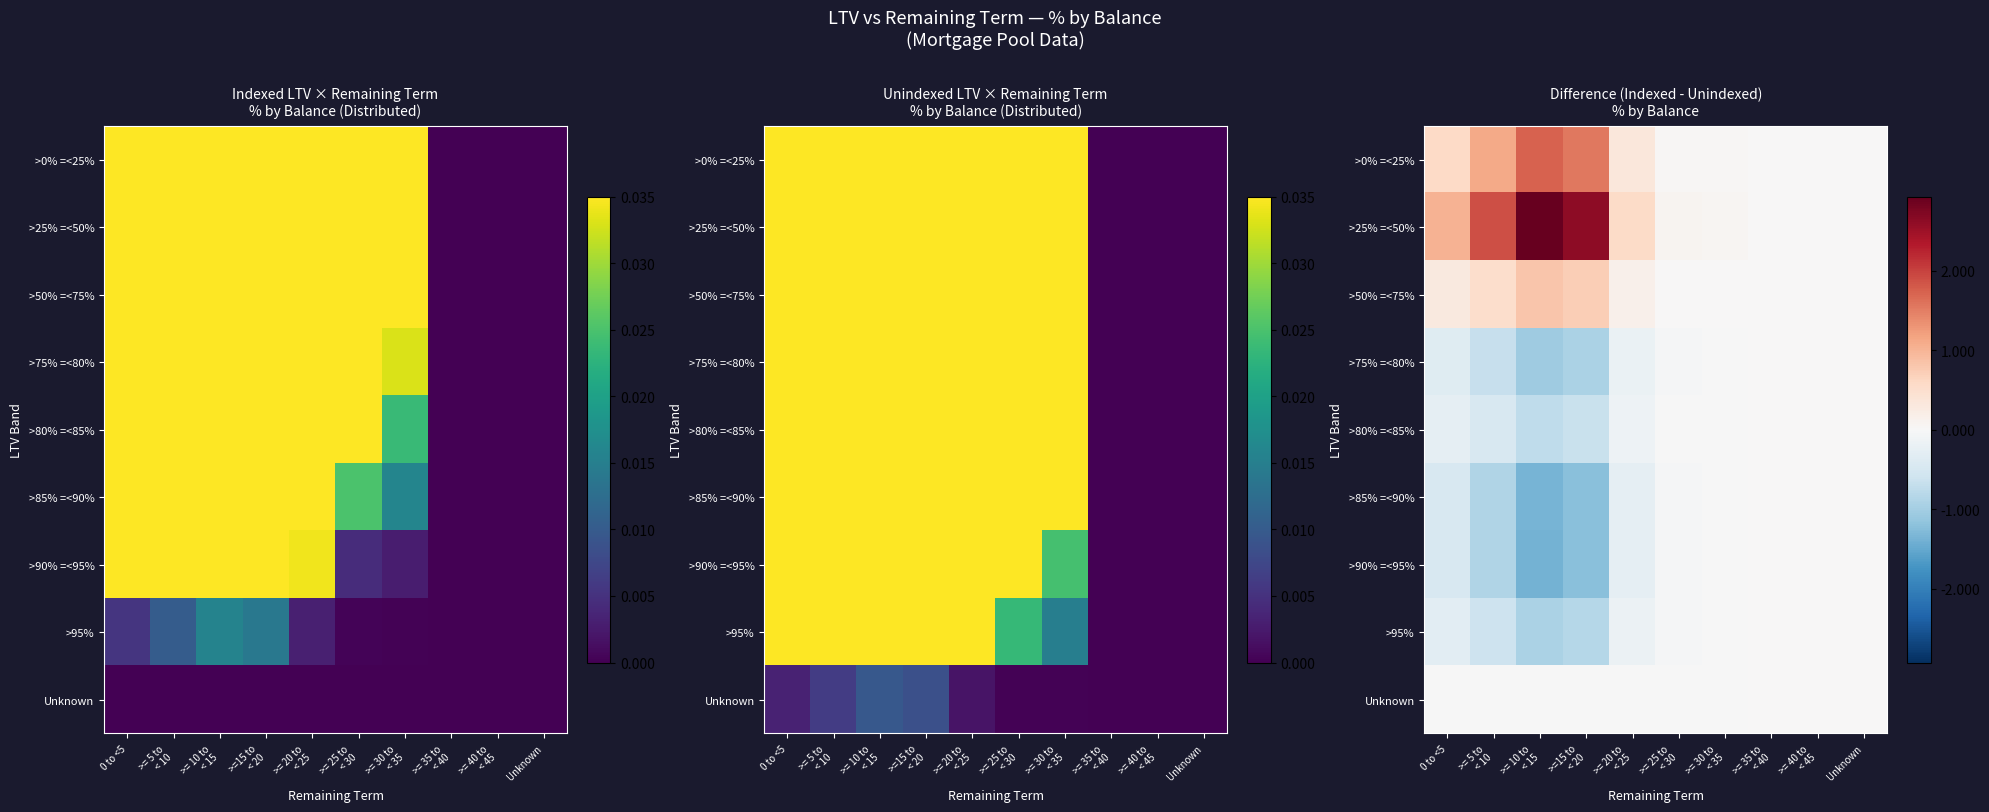

Between Unknown and >= 20 to
< 25, which is larger?

>= 20 to
< 25